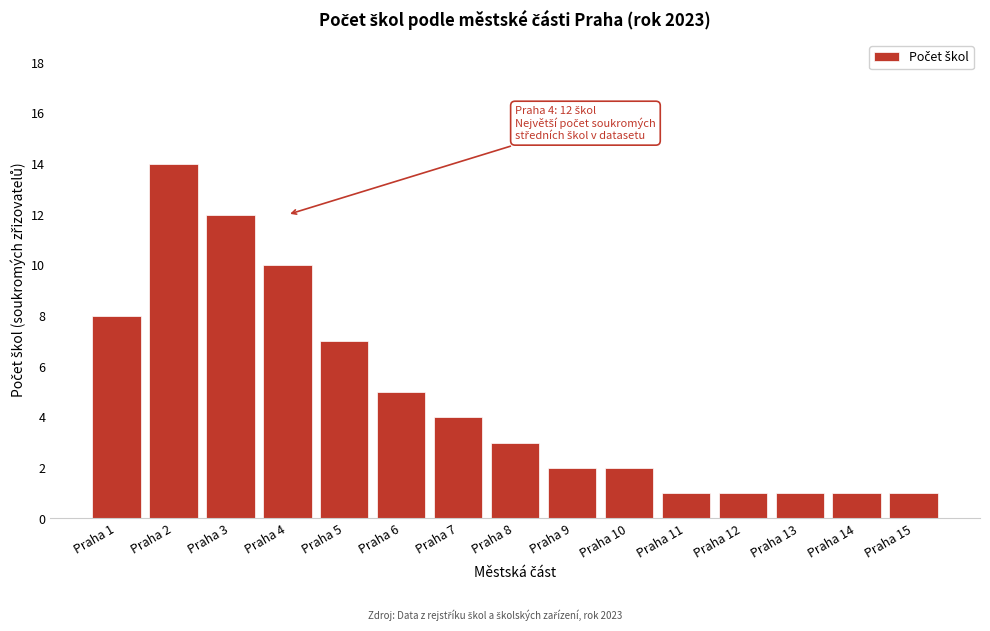

Reading right to left, list all the values displayed in this chart.

1	1	1	1	1	2	2	3	4	5	7	10	12	14	8